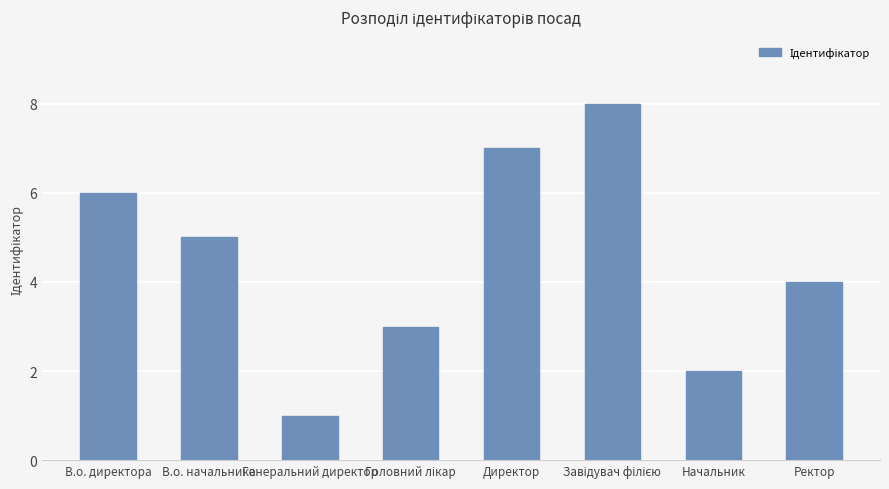

Reading right to left, list all the values displayed in this chart.

4	2	8	7	3	1	5	6